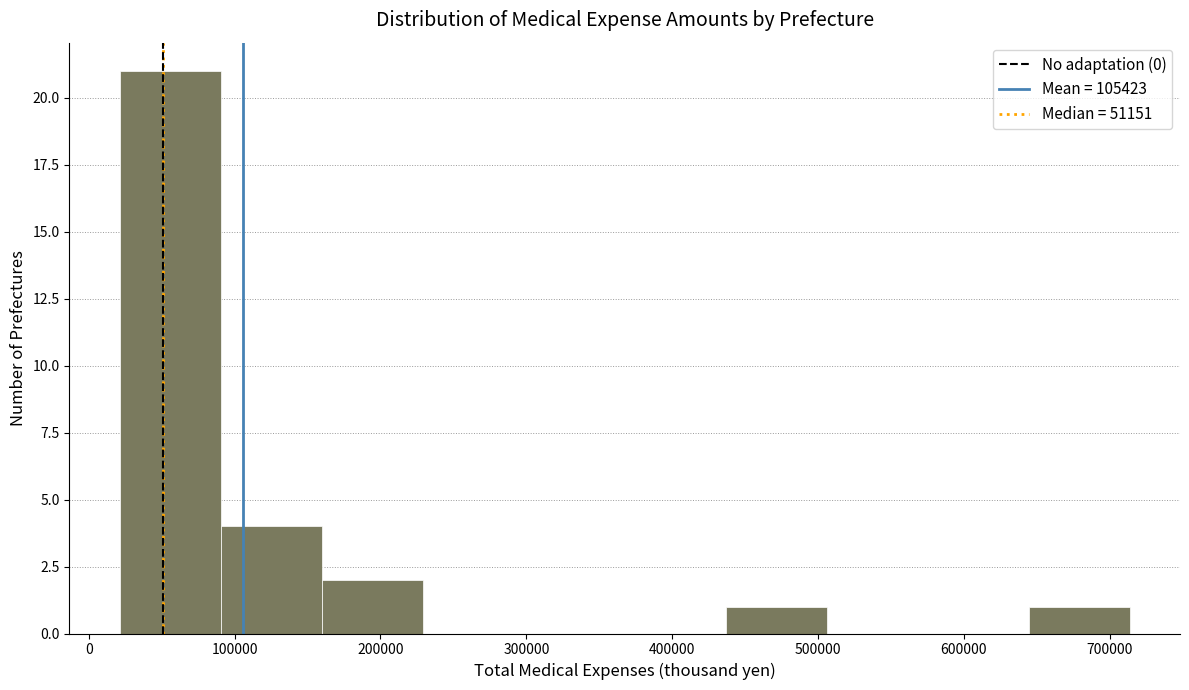

Which range on the x-axis has the tallest bar?

20000 to 90000